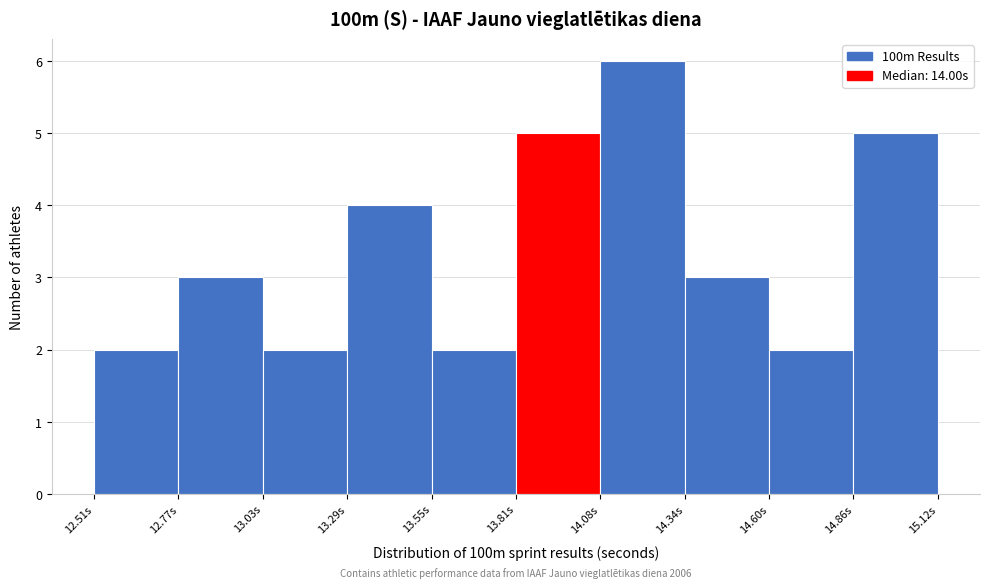

Over which range of the x-axis is the bar tallest?

14.10 to 14.35